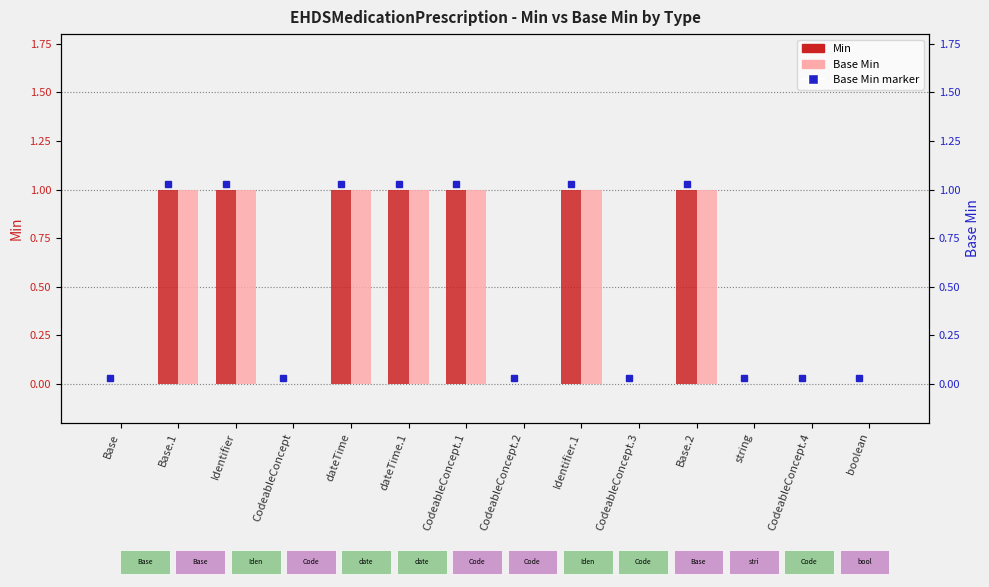

Reading left to right, list all the values displayed in this chart.

Min: Base=0	Base.1=1	Identifier=1	CodeableConcept=0	dateTime=1	dateTime.1=1	CodeableConcept.1=1	CodeableConcept.2=0	Identifier.1=1	CodeableConcept.3=0	Base.2=1	string=0	CodeableConcept.4=0	boolean=0
Base Min: Base=0	Base.1=1	Identifier=1	CodeableConcept=0	dateTime=1	dateTime.1=1	CodeableConcept.1=1	CodeableConcept.2=0	Identifier.1=1	CodeableConcept.3=0	Base.2=1	string=0	CodeableConcept.4=0	boolean=0